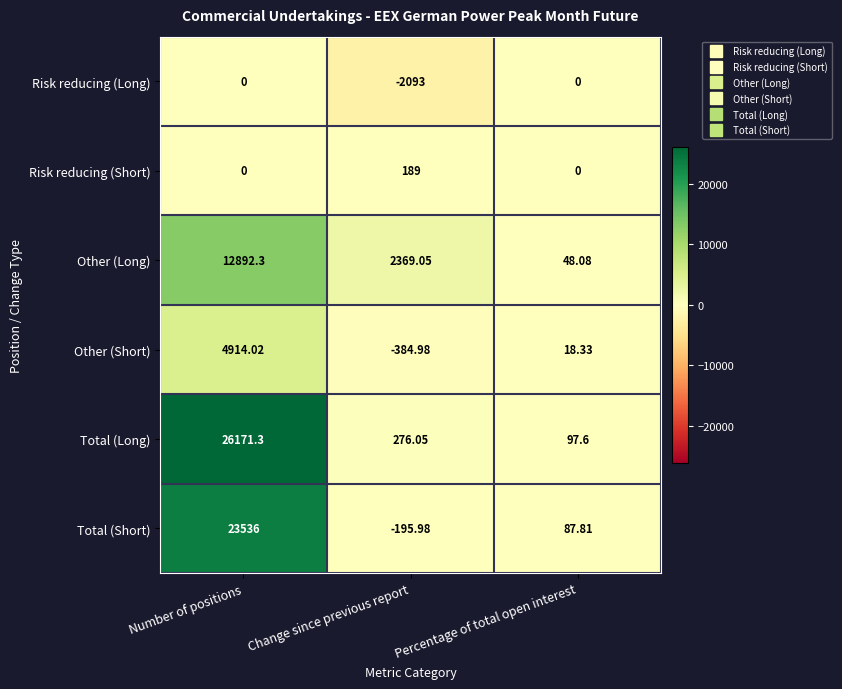

Which category has the highest value in the Other (Short) series?

Number of positions